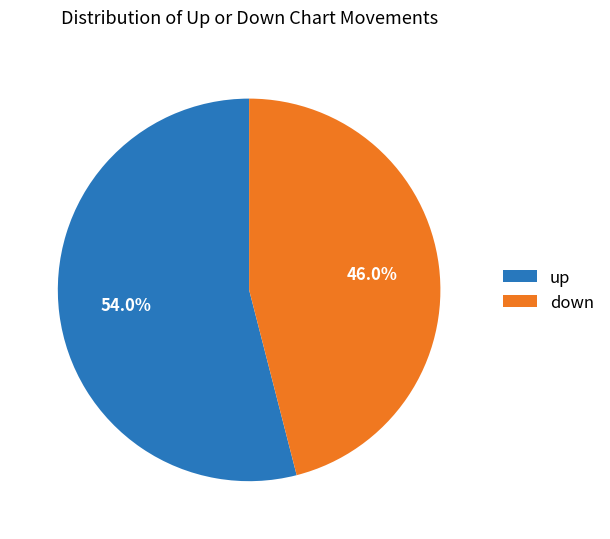

Does down account for over 50% of the chart?

No